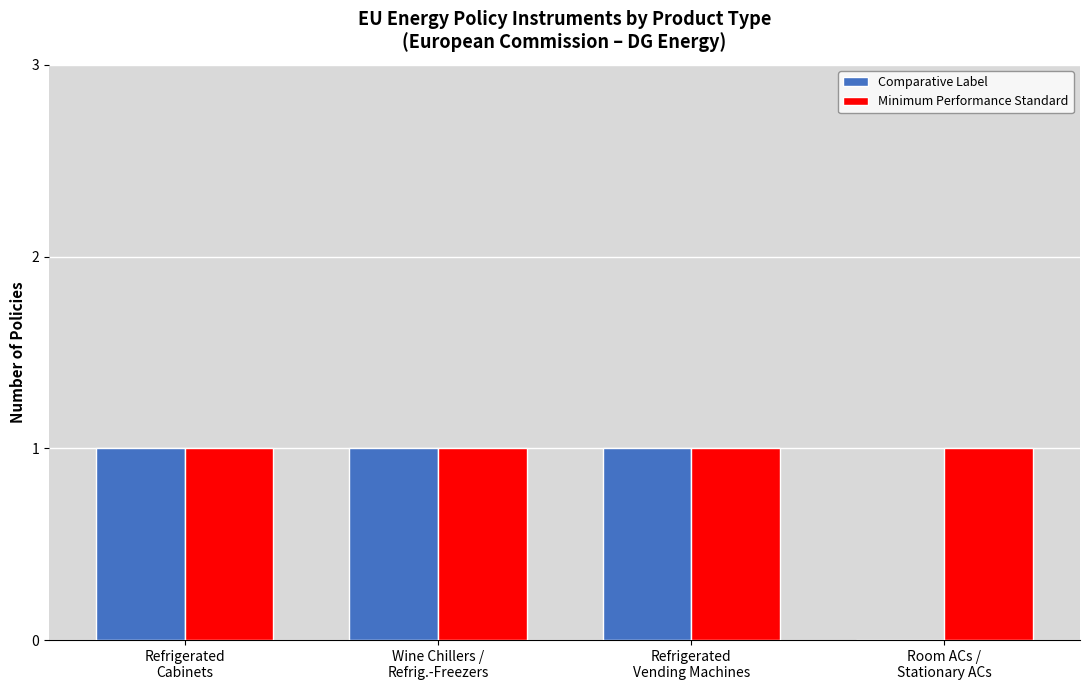

What is the sum of all Comparative Label values?

3